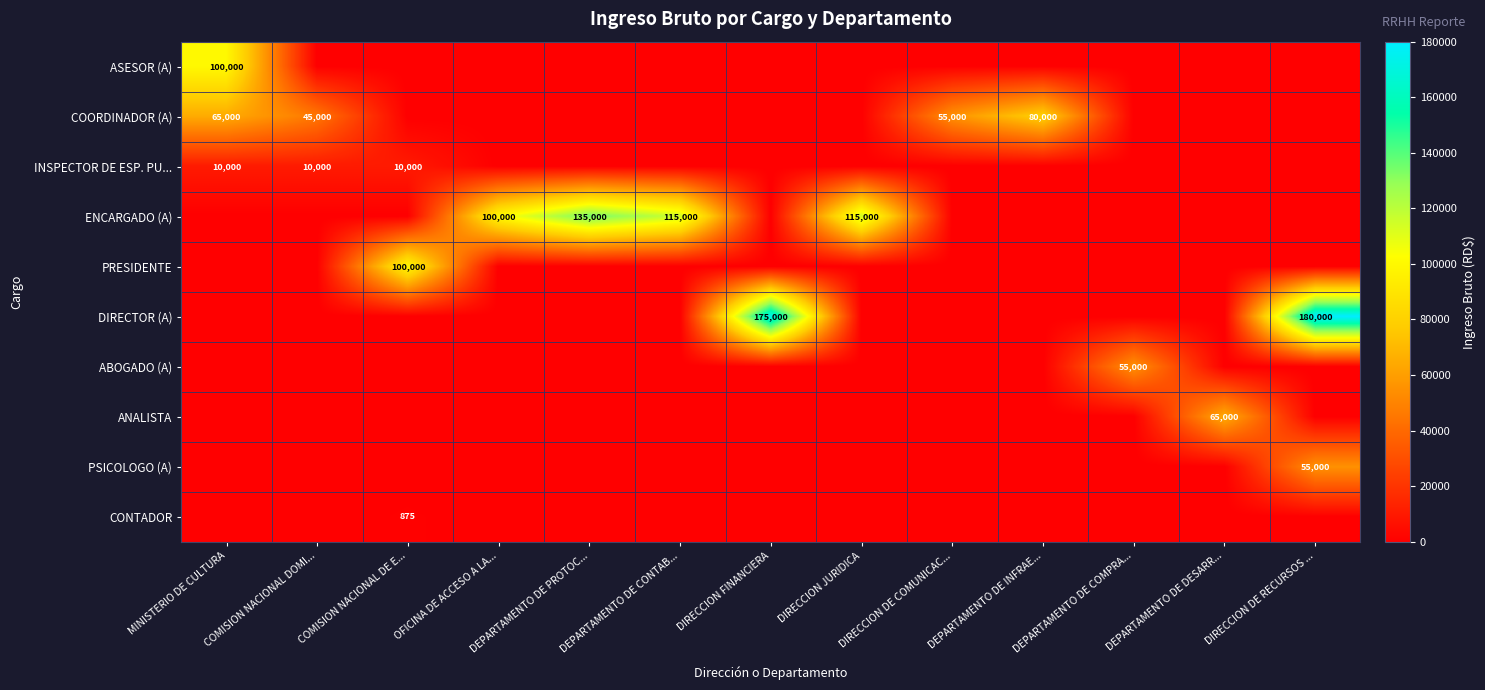

What is the sum of all CONTADOR values?

875